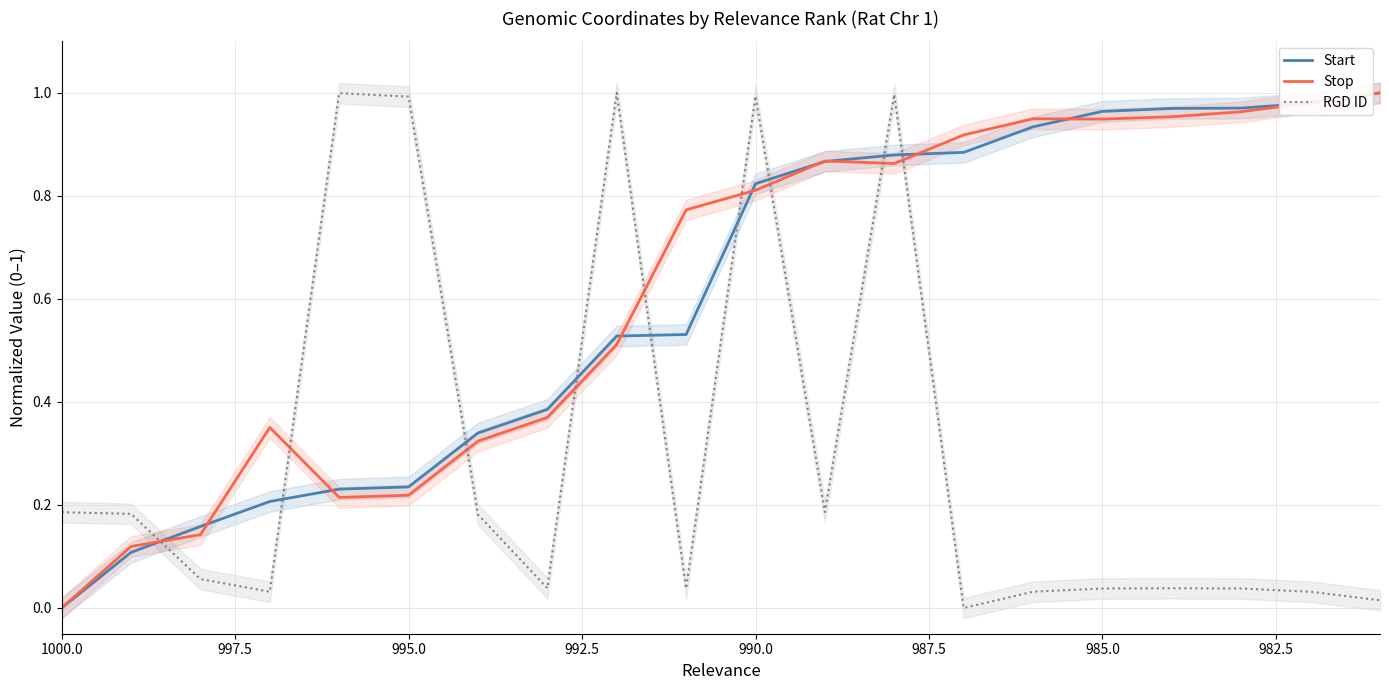

How many distinct data groups are displayed?

3